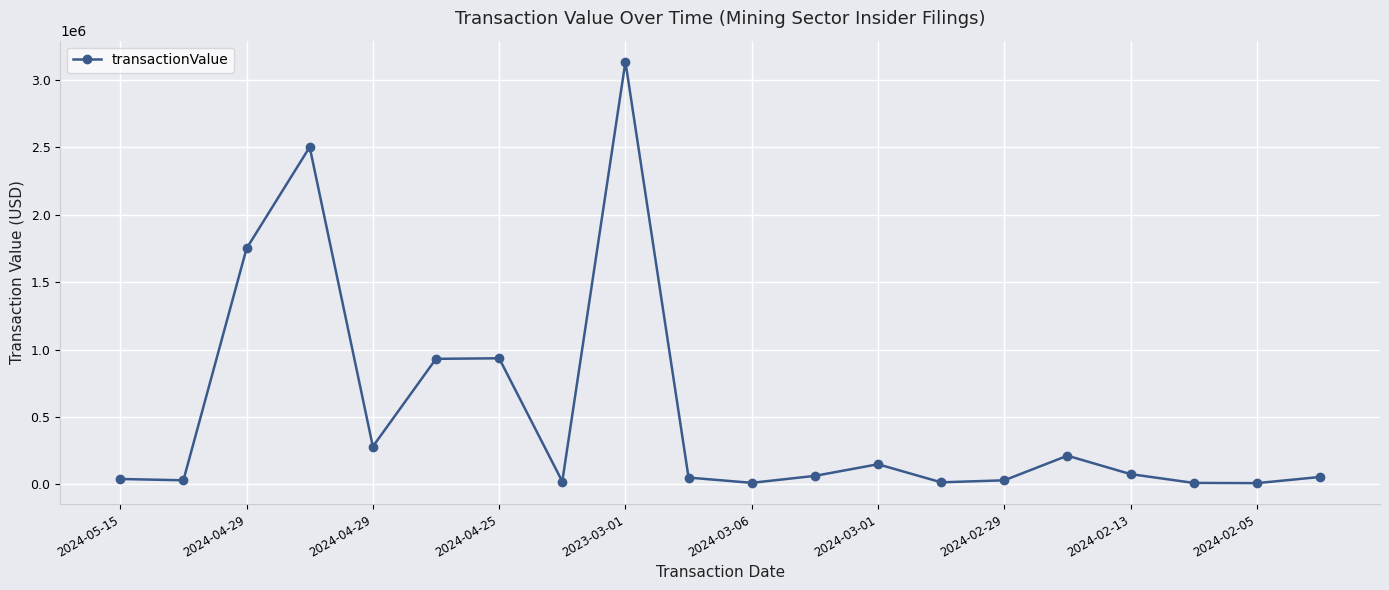

What is the maximum value shown in the chart?

3134901